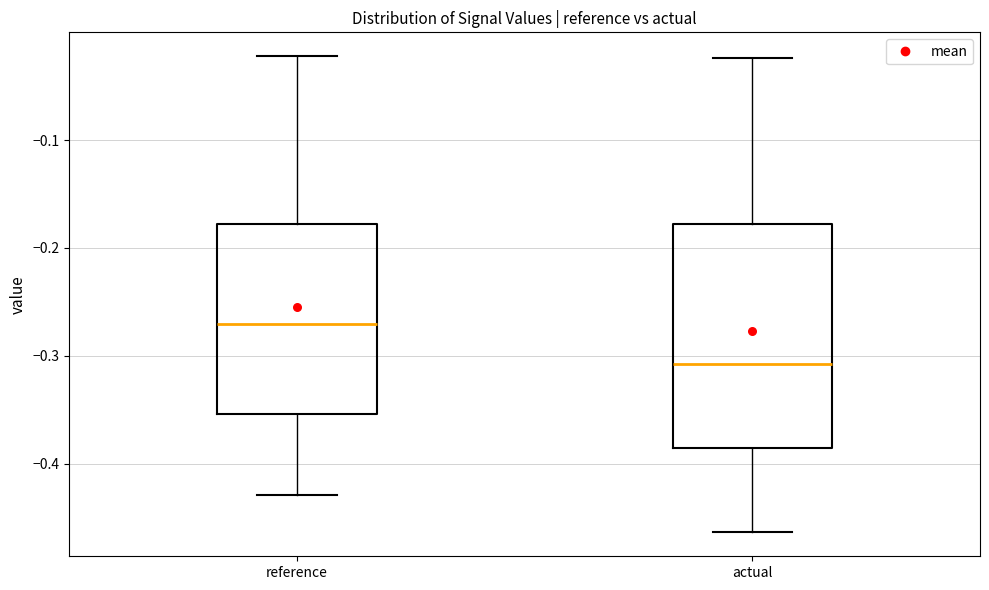

Reading left to right, transcribe this box plot: for each box, give where its median line is, the range the box spans, and where its two whiskers end, as read against the y-axis. The values are not printed on the chart, so give them approximately, as read against the axis.

reference: median -0.27, box -0.35 to -0.18, whiskers -0.43 to -0.02
actual: median -0.31, box -0.39 to -0.18, whiskers -0.46 to -0.02